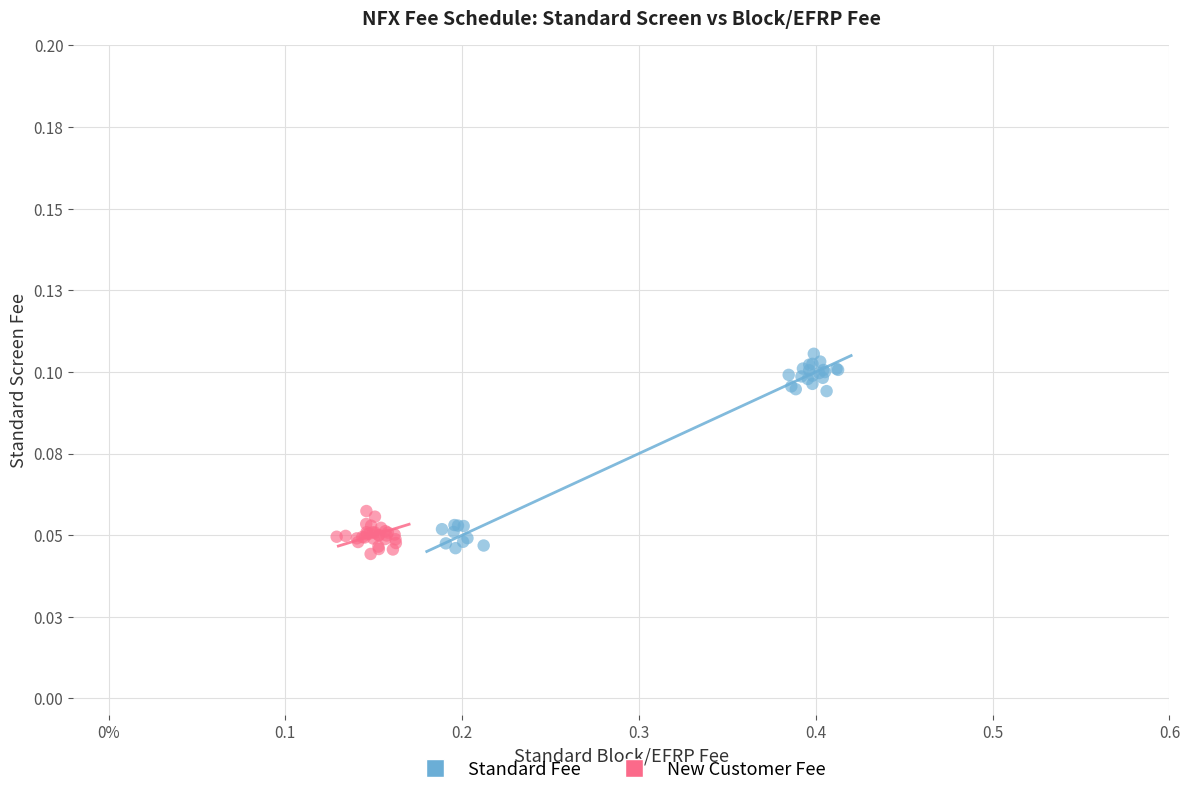

Which series has the largest Y range (max minus min)?

Standard Fee